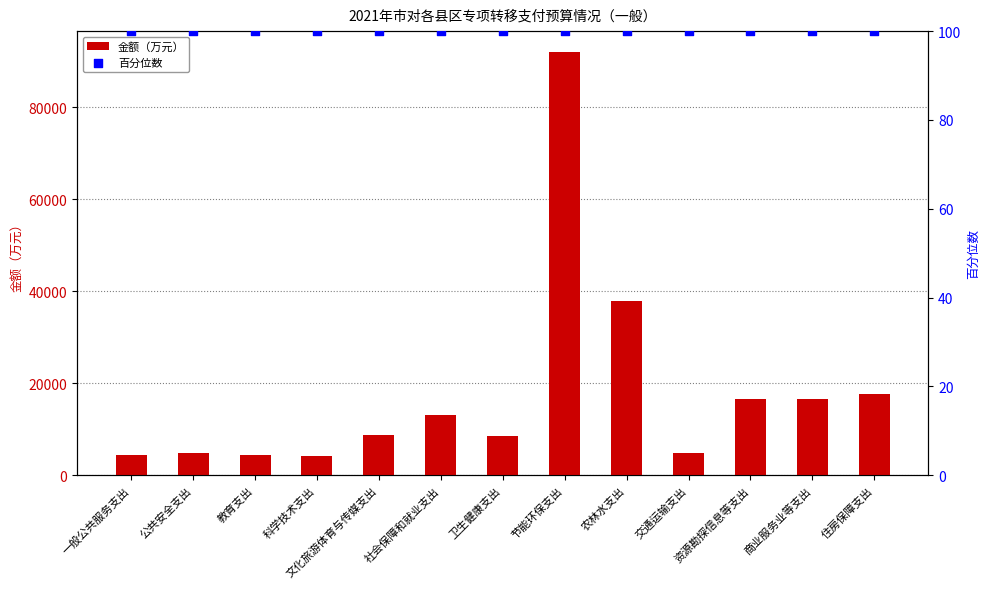

Which series contains the highest Y value?

金额（万元）